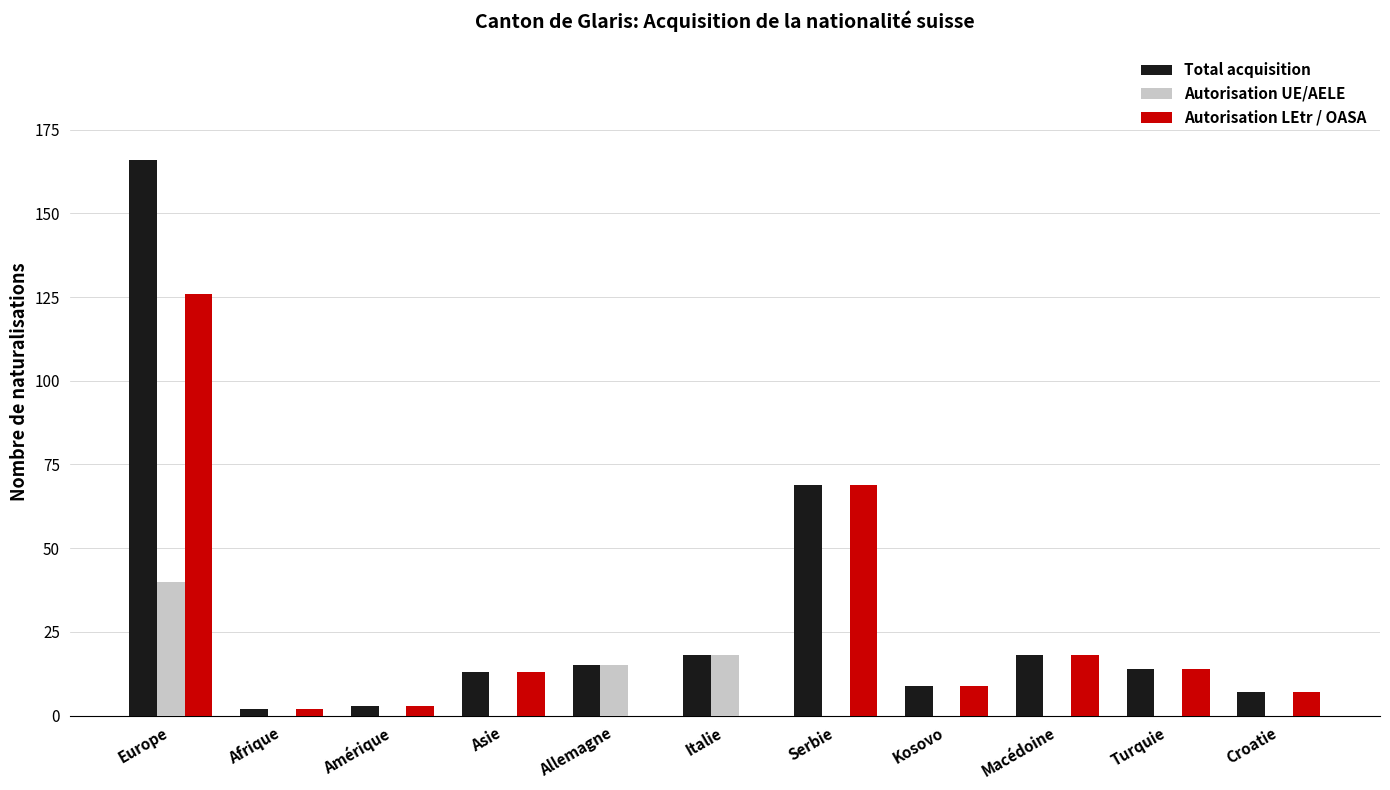

Which category has the highest value across all series?

Europe